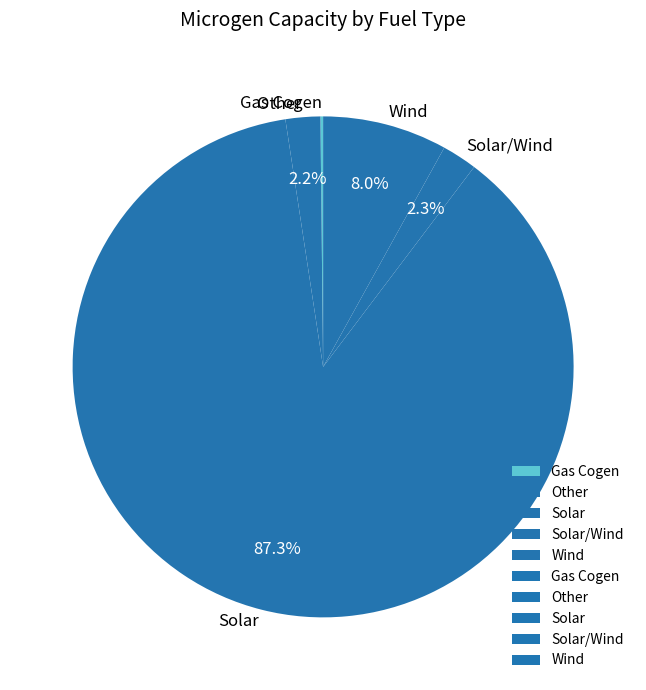

What percentage is the Solar/Wind slice, to the nearest percent?

2%